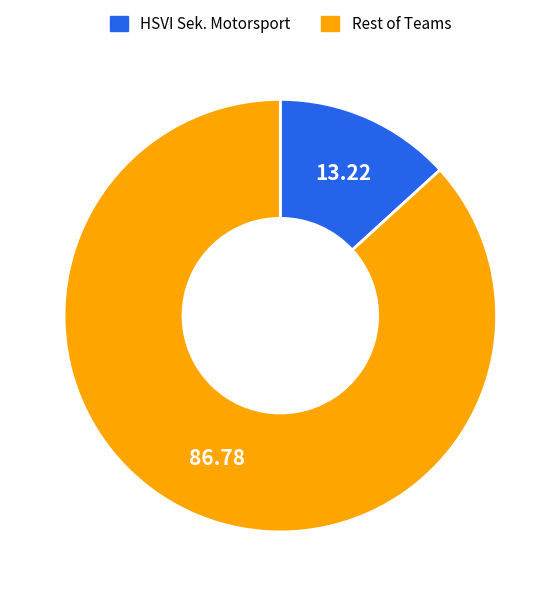

Does HSVI Sek. Motorsport account for over 50% of the chart?

No